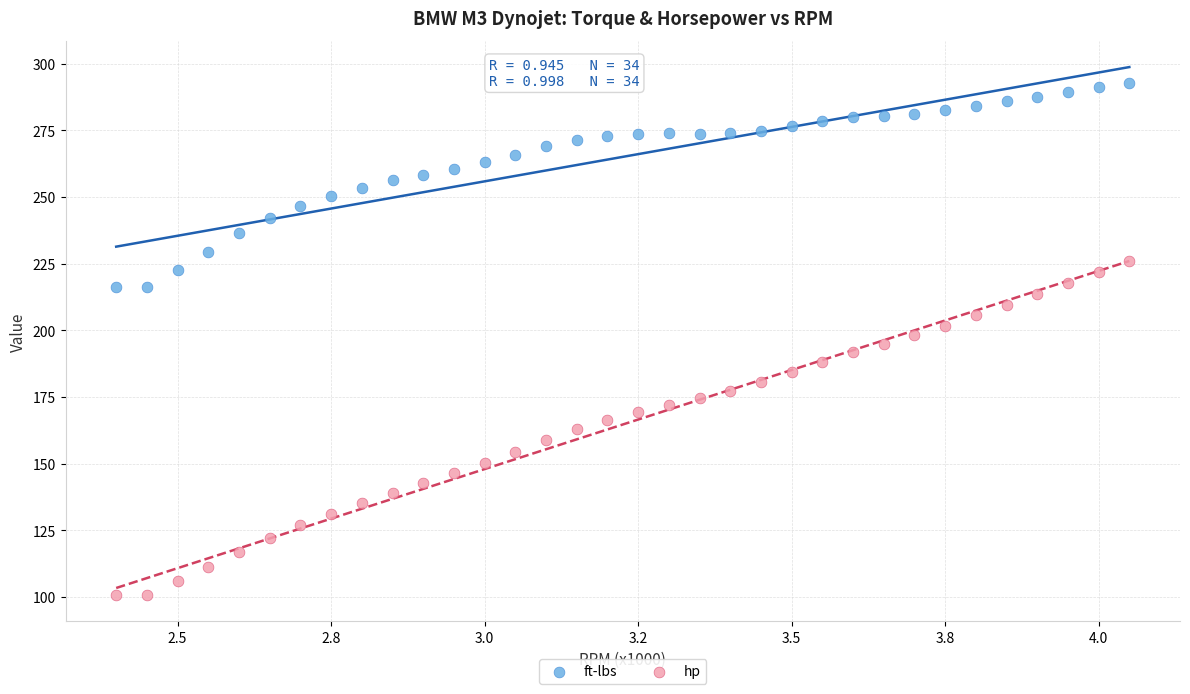

Which series reaches the maximum Y coordinate?

ft-lbs